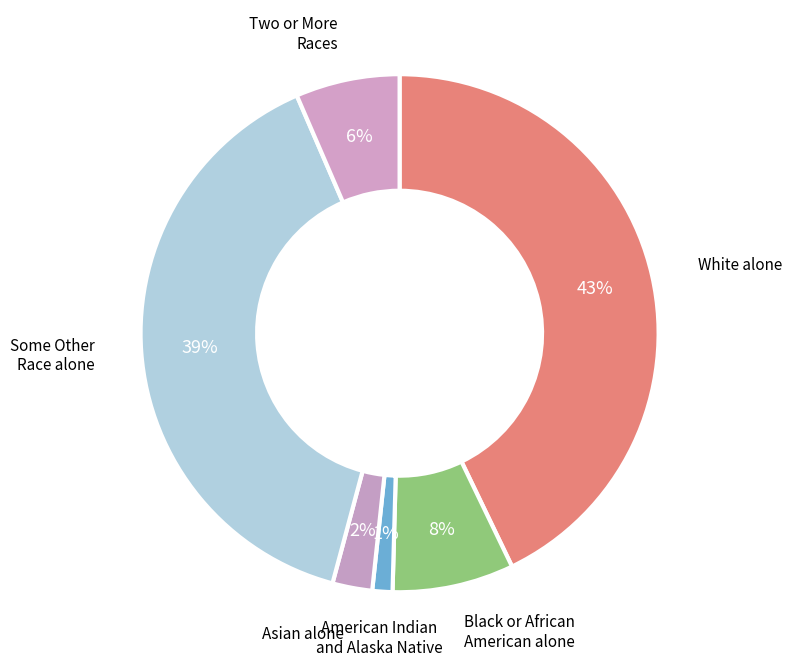

Count the number of slices in the pie.

6